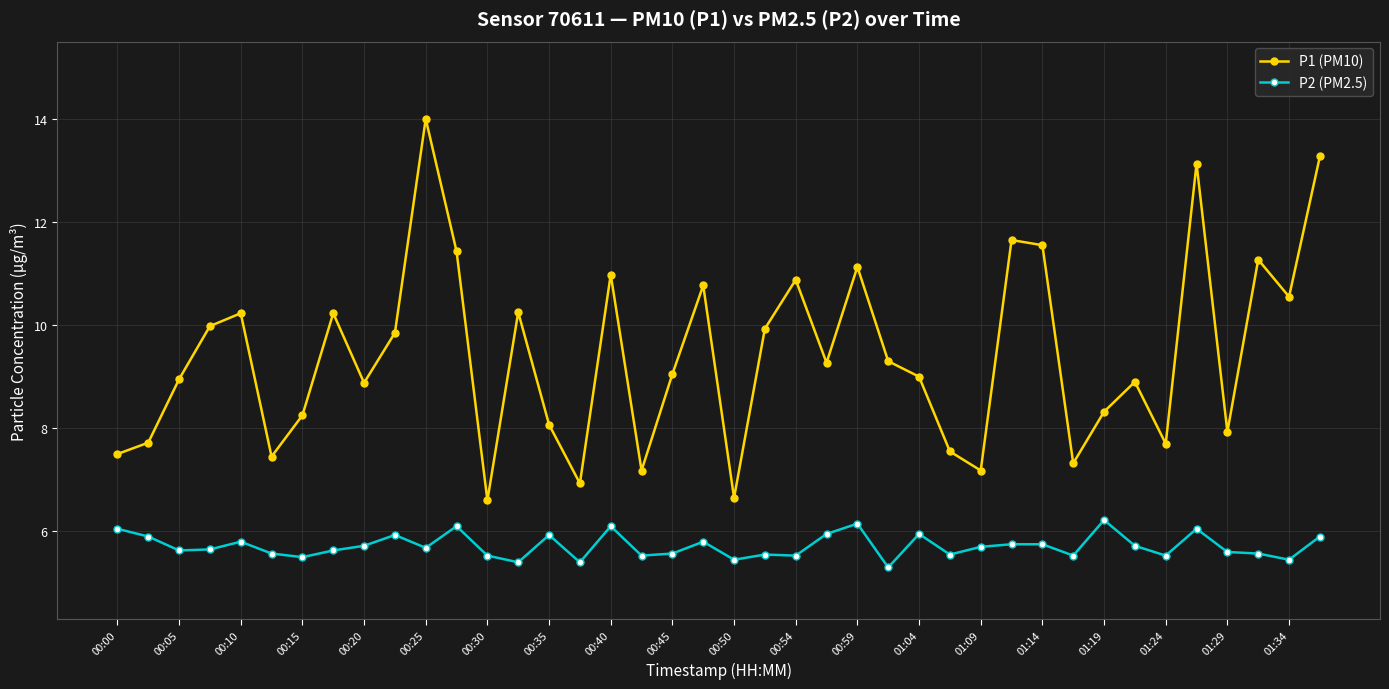

What is the value of the P2 (PM2.5) point at the 27th from the left?

6.0